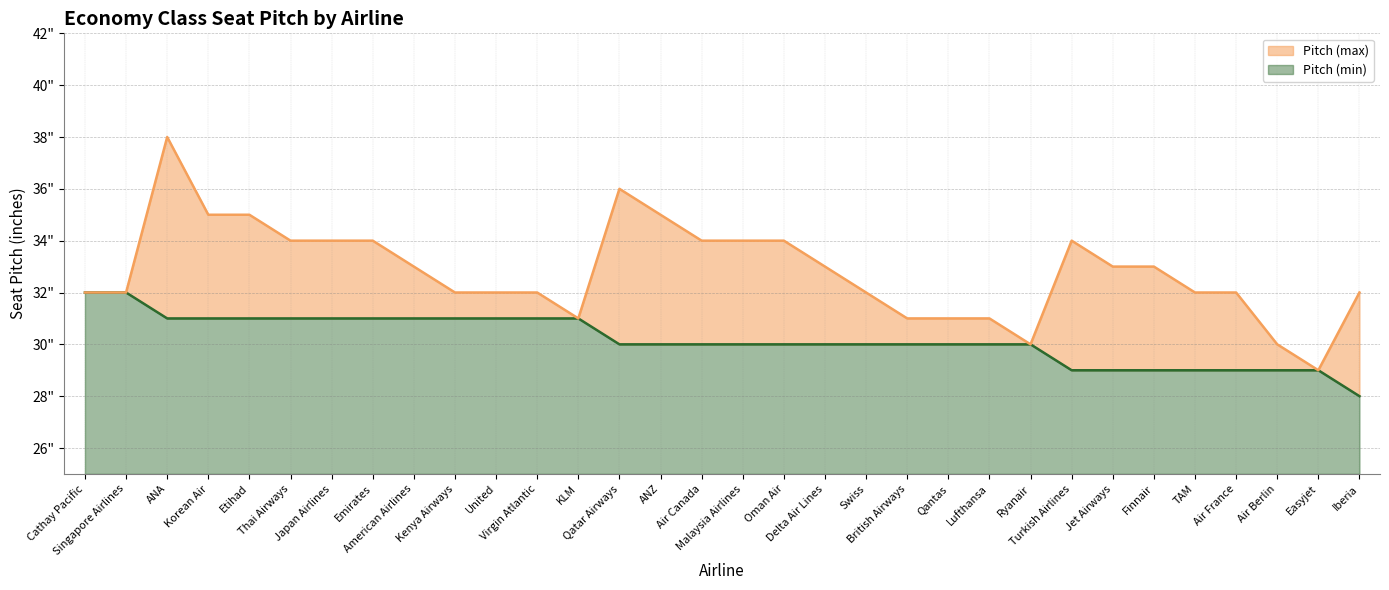

What is the average value of the Pitch (max) series?

33